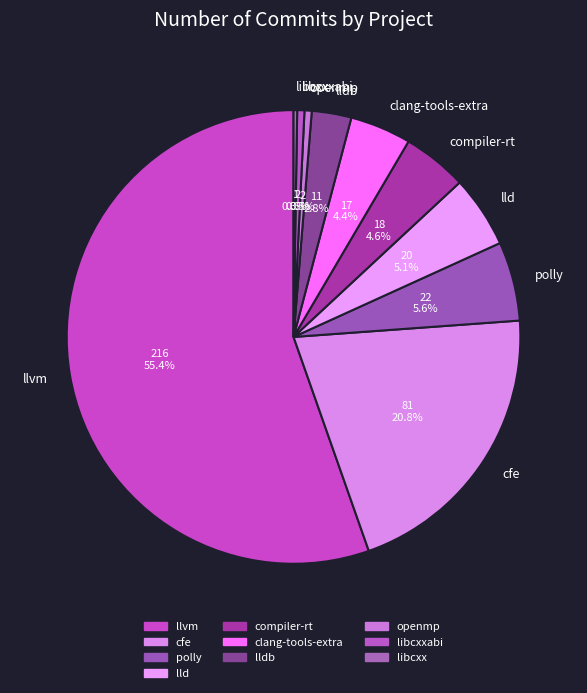

Which has a higher value, clang-tools-extra or lldb?

clang-tools-extra